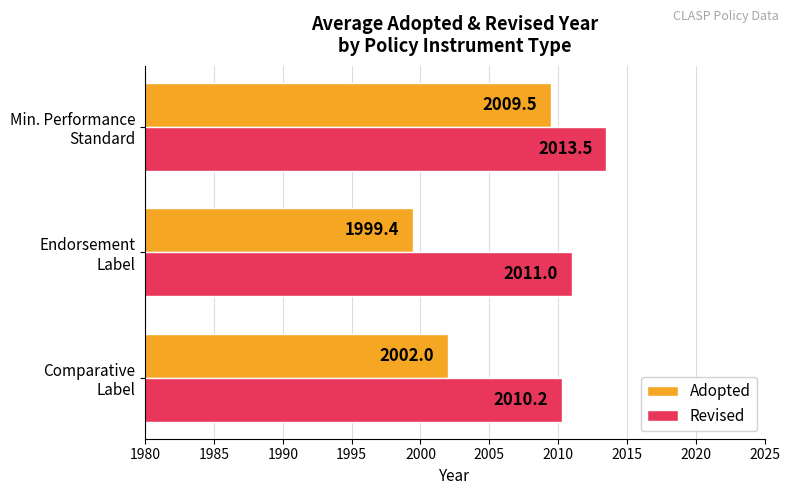

Which series has the widest spread of values?

Adopted